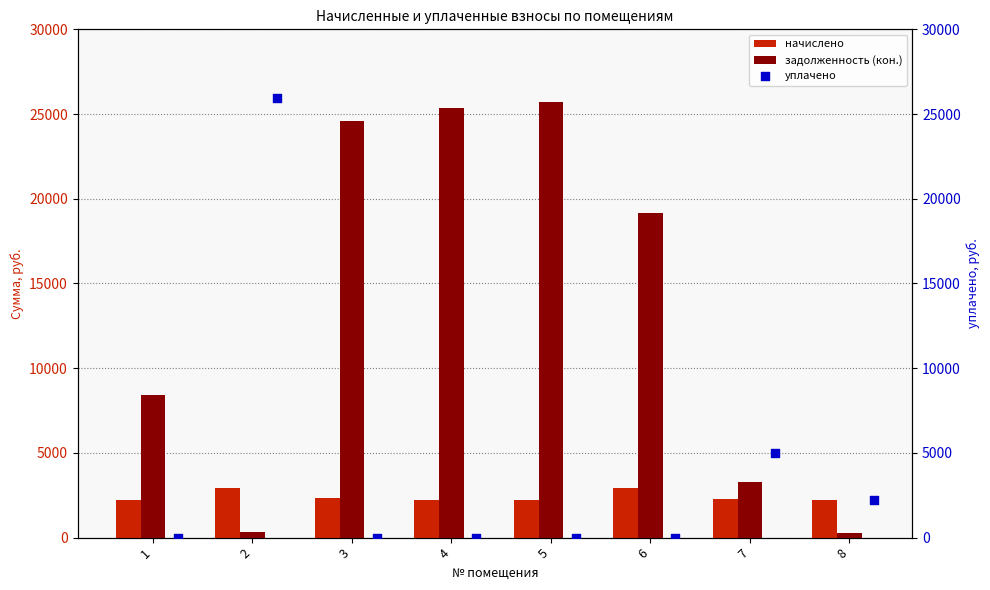

What are all the series names shown in the legend?

начислено, задолженность (кон.), уплачено